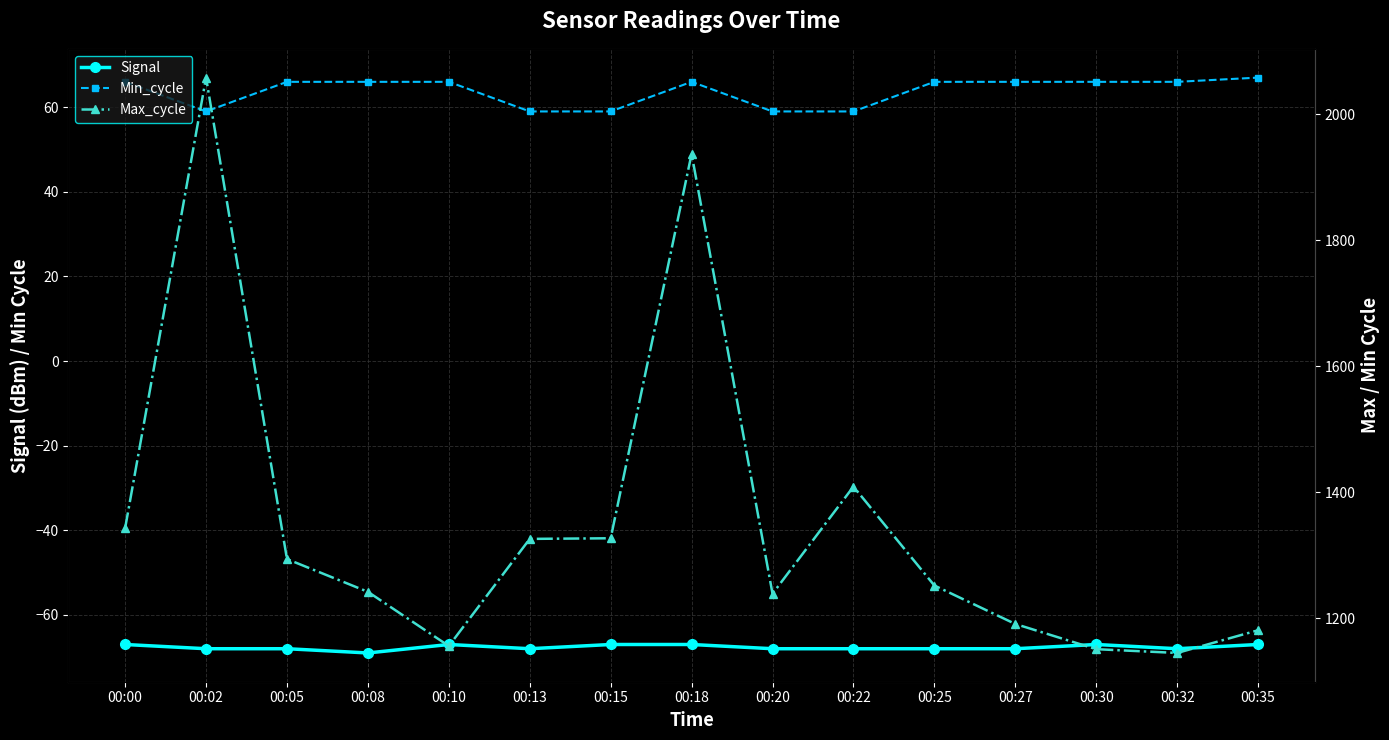

Which has a higher value, 00:30 or 00:13?

00:30